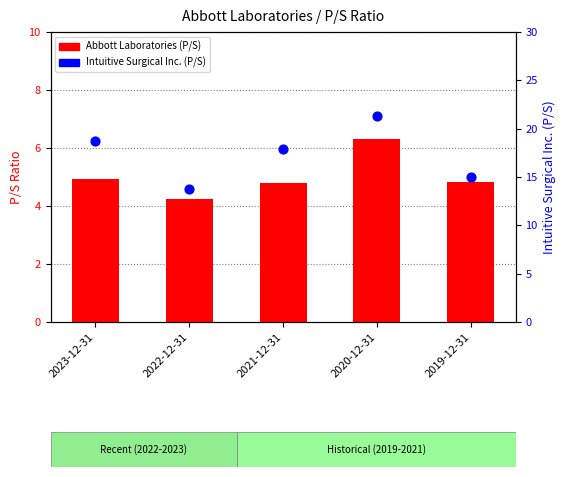

Which series contains the lowest Y value?

Abbott Laboratories (P/S)